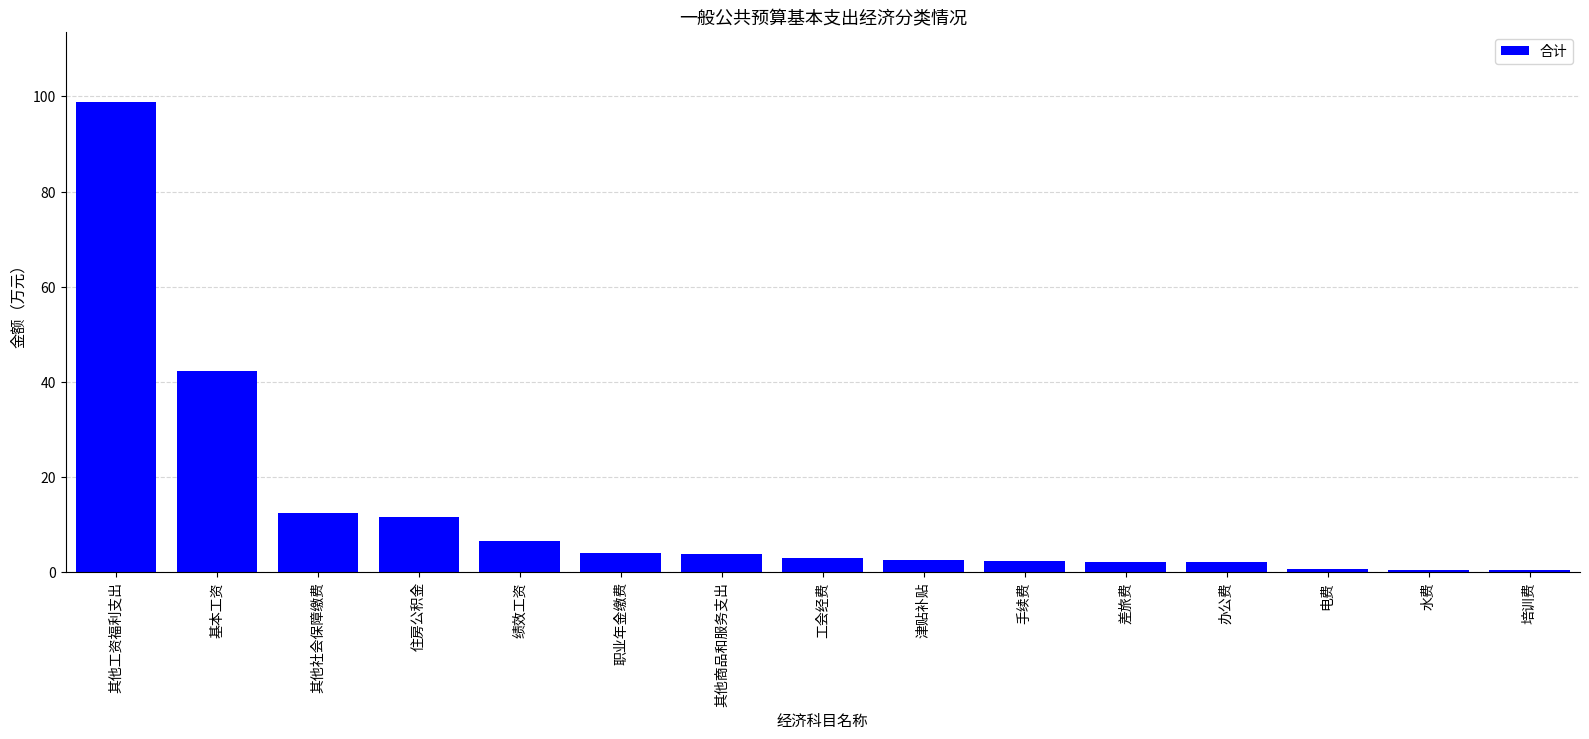

What is the maximum value shown in the chart?

98.8